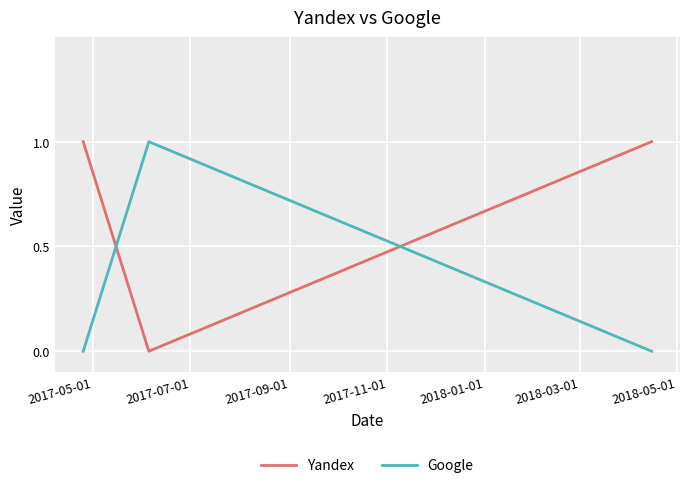

List the series in order of their overall mean, highest first.

Yandex, Google